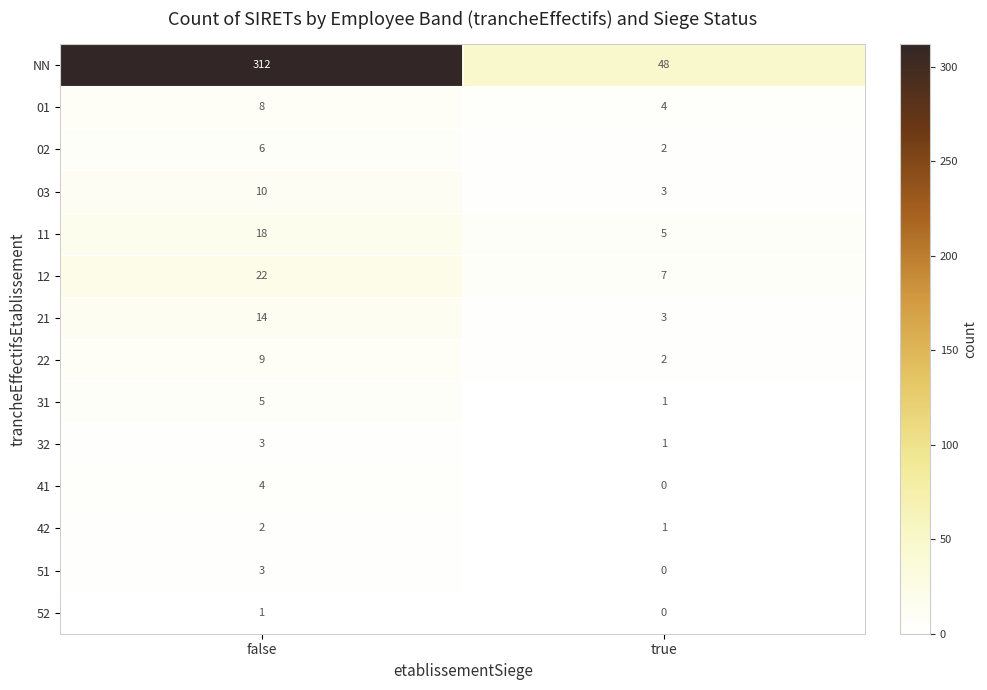

What is the sum of all 11 values?

23